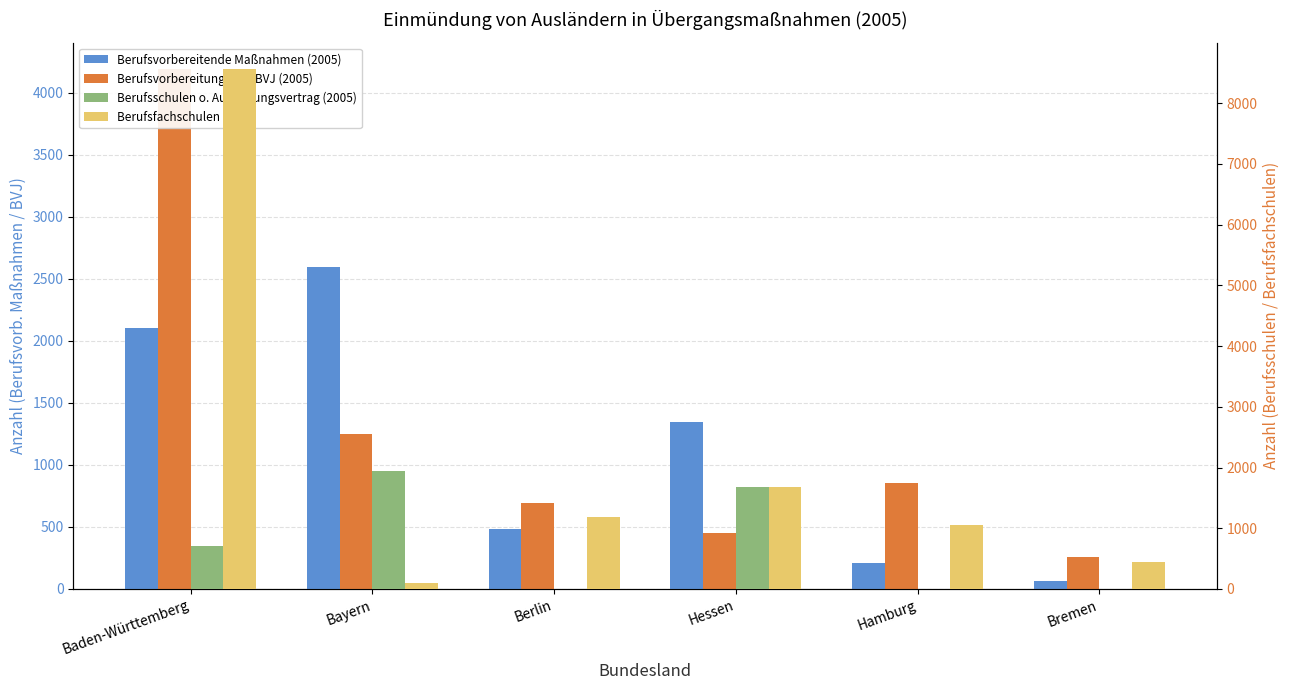

How many values in the Berufsfachschulen (2005) series are below 1184?

3